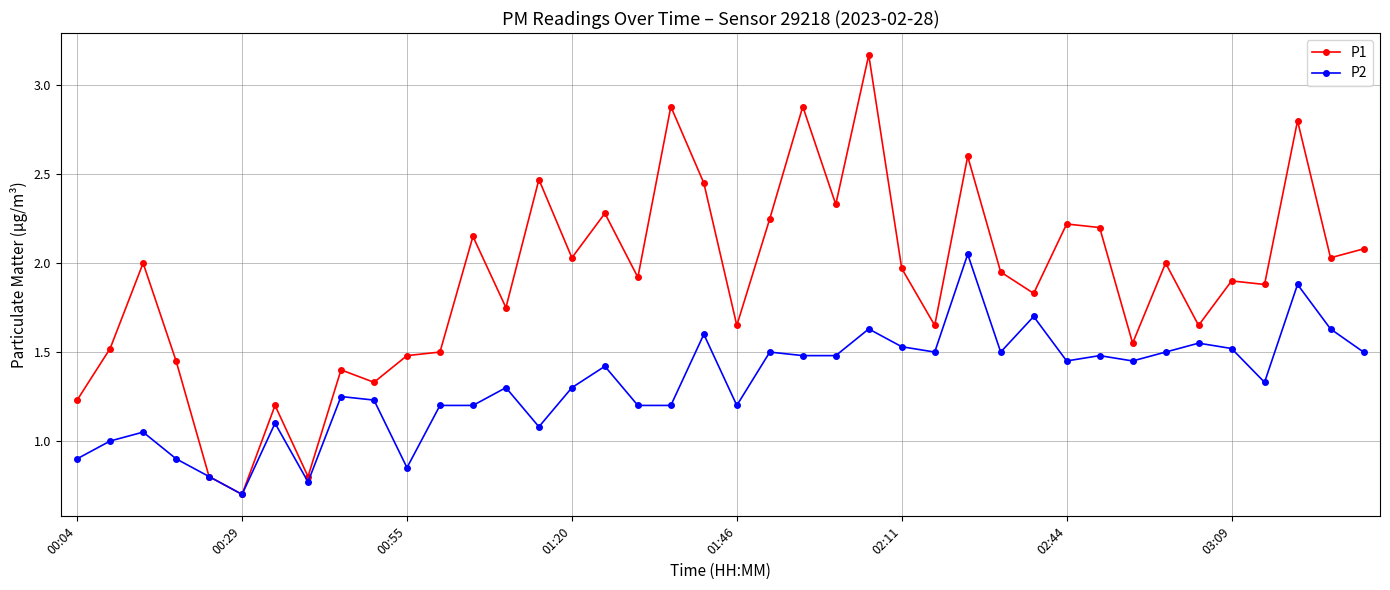

How many data points in P1 are less than 1?

3